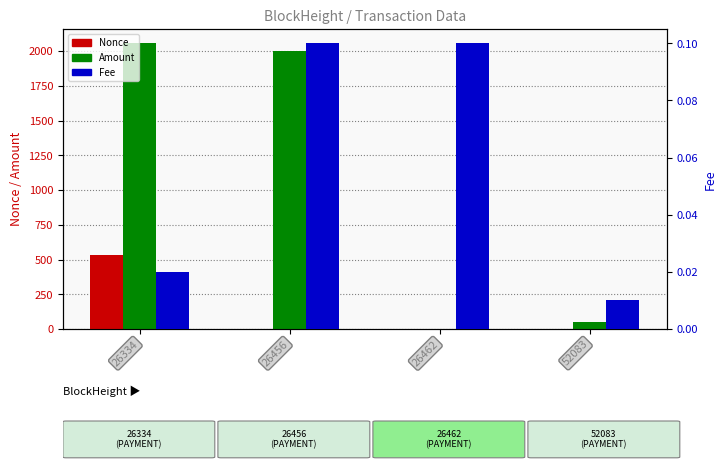

At which category is the sum across all series the highest?

26334